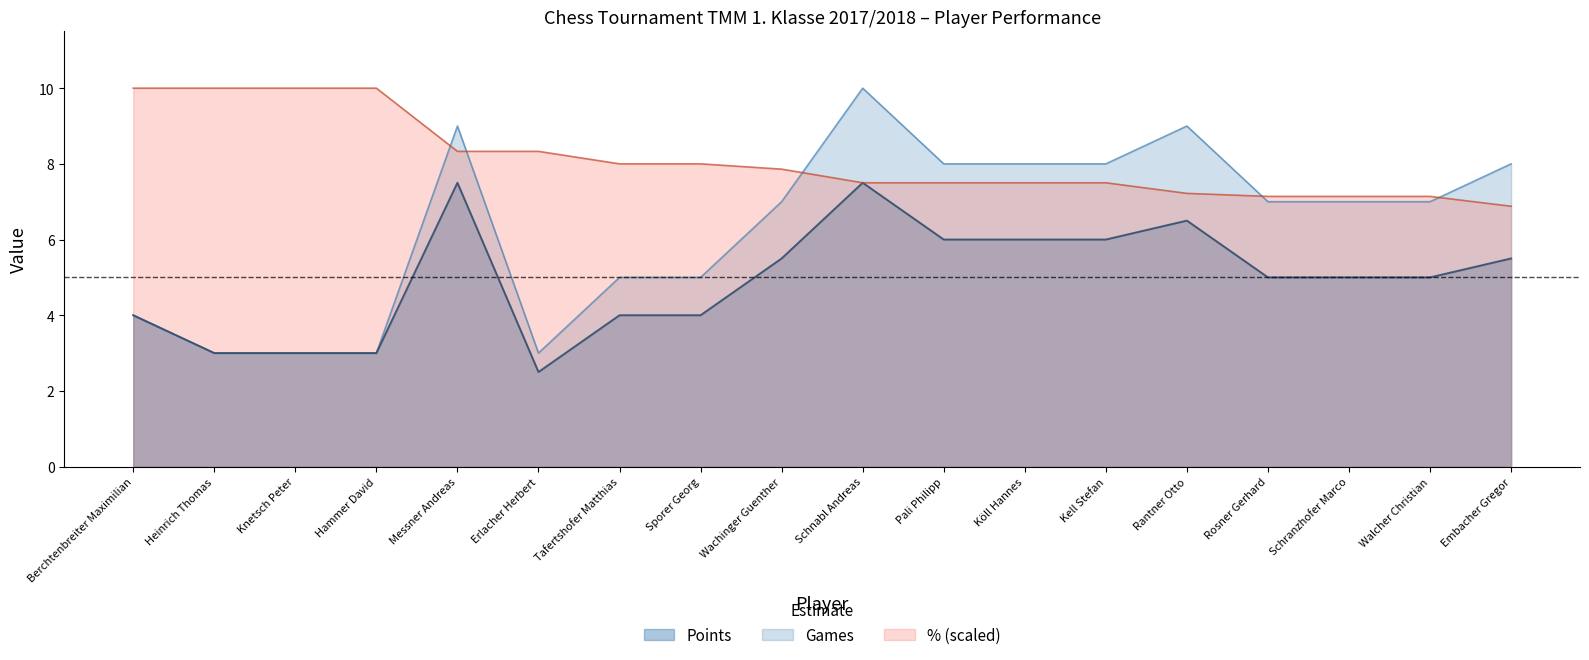

Reading left to right, what are all the values shown in this chart?

Points: Berchtenbreiter Maximilian=4.0	Heinrich Thomas=3.0	Knetsch Peter=3.0	Hammer David=3.0	Messner Andreas=7.5	Erlacher Herbert=2.5	Tafertshofer Matthias=4.0	Sporer Georg=4.0	Wachinger Guenther=5.5	Schnabl Andreas=7.5	Pali Philipp=6.0	Köll Hannes=6.0	Kell Stefan=6.0	Rantner Otto=6.5	Rosner Gerhard=5.0	Schranzhofer Marco=5.0	Walcher Christian=5.0	Embacher Gregor=5.5
Games: Berchtenbreiter Maximilian=4.0	Heinrich Thomas=3.0	Knetsch Peter=3.0	Hammer David=3.0	Messner Andreas=9.0	Erlacher Herbert=3.0	Tafertshofer Matthias=5.0	Sporer Georg=5.0	Wachinger Guenther=7.0	Schnabl Andreas=10.0	Pali Philipp=8.0	Köll Hannes=8.0	Kell Stefan=8.0	Rantner Otto=9.0	Rosner Gerhard=7.0	Schranzhofer Marco=7.0	Walcher Christian=7.0	Embacher Gregor=8.0
Percentage: Berchtenbreiter Maximilian=10.0	Heinrich Thomas=10.0	Knetsch Peter=10.0	Hammer David=10.0	Messner Andreas=8.3	Erlacher Herbert=8.3	Tafertshofer Matthias=8.0	Sporer Georg=8.0	Wachinger Guenther=7.9	Schnabl Andreas=7.5	Pali Philipp=7.5	Köll Hannes=7.5	Kell Stefan=7.5	Rantner Otto=7.2	Rosner Gerhard=7.1	Schranzhofer Marco=7.1	Walcher Christian=7.1	Embacher Gregor=6.9